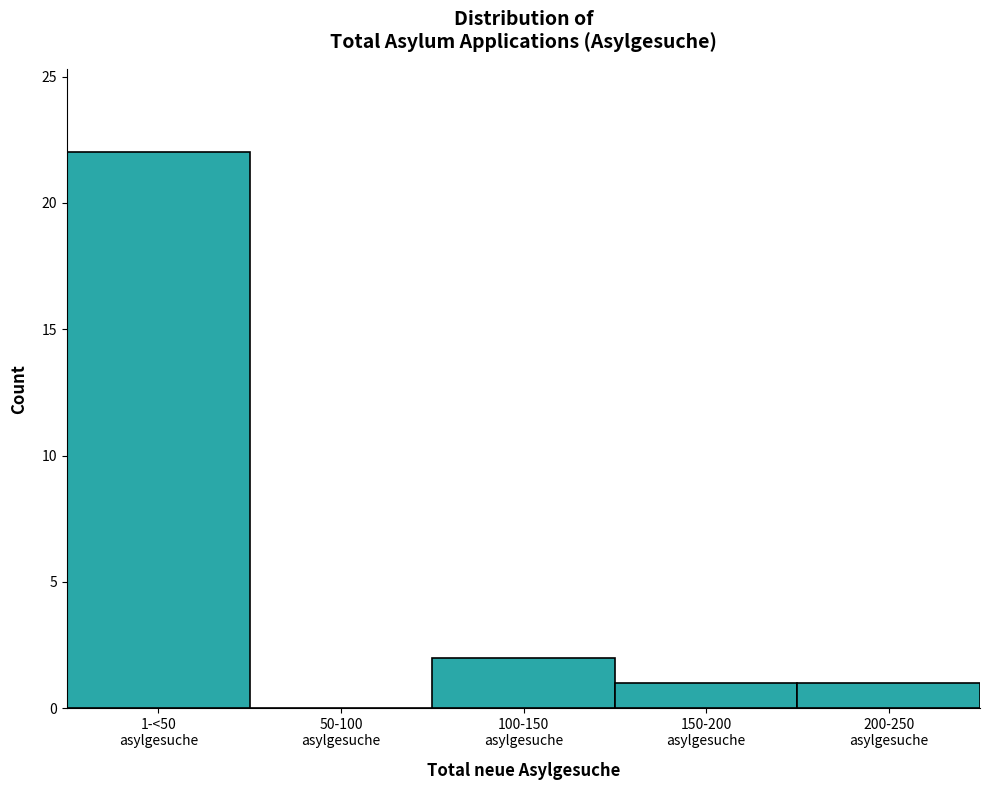

What is the maximum value shown in the chart?

22